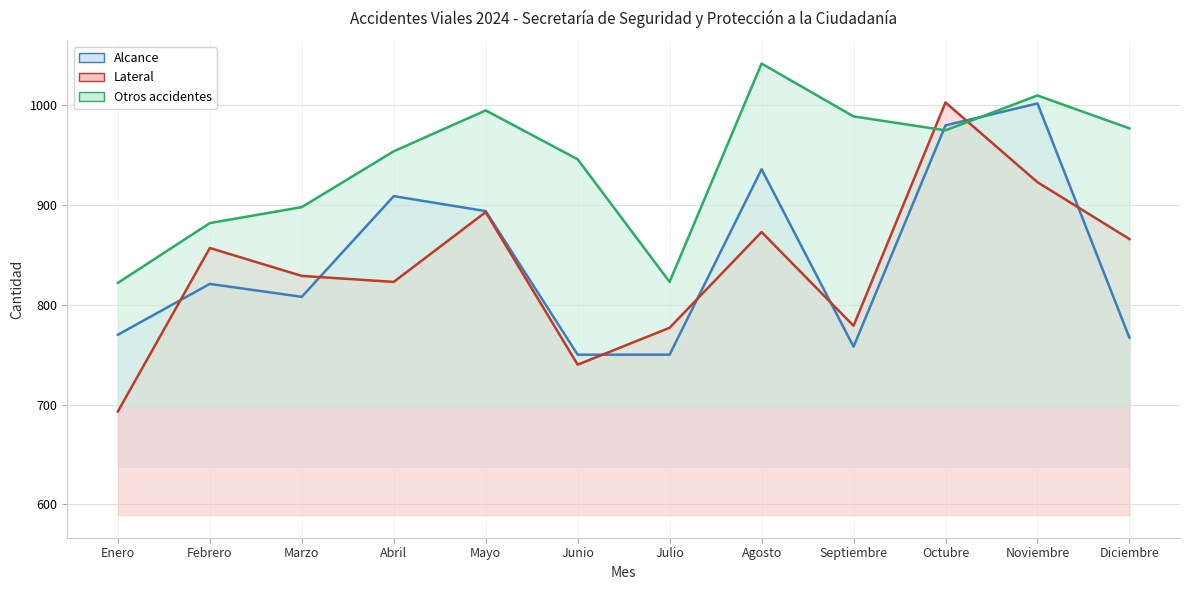

What is the difference between the maximum and second lowest values in the Otros accidentes series?

219